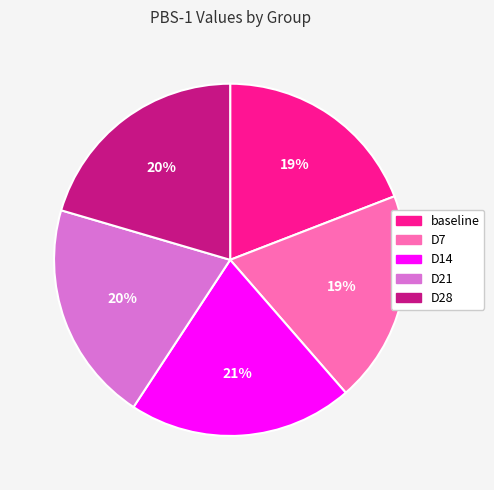

Which has a higher value, D28 or D7?

D28